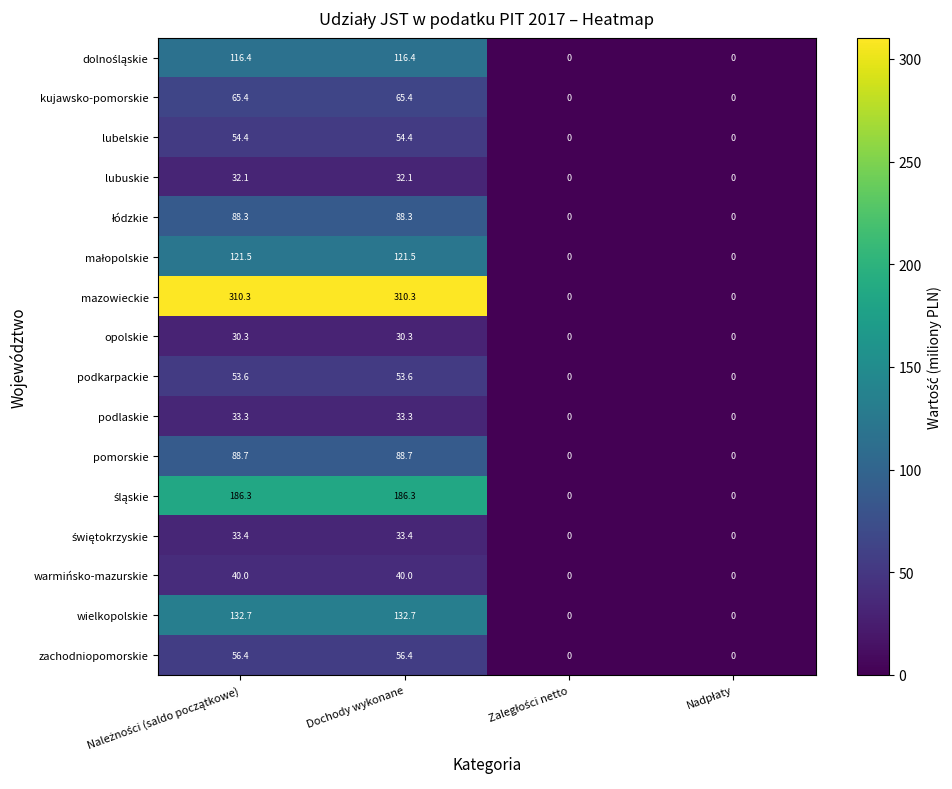

What is the sum of all podkarpackie values?

107.2